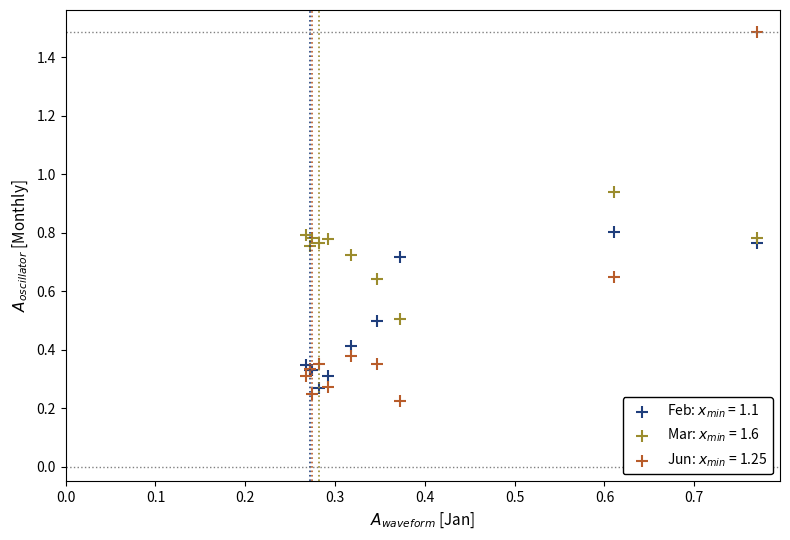

What is the X range (max minus min) for the scatter plot?

0.5